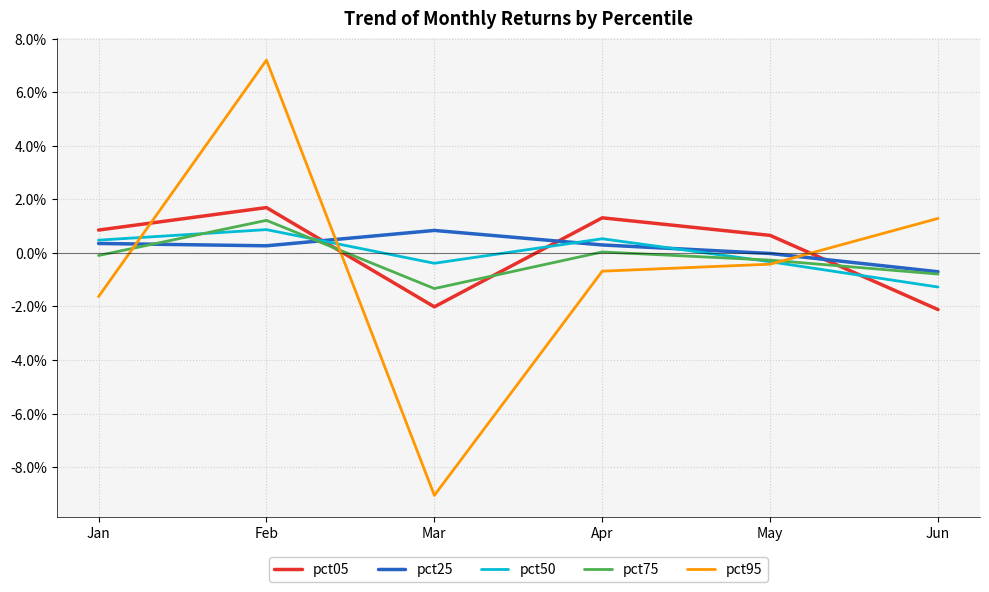

What is the lowest value of the pct95 series?

-0.1